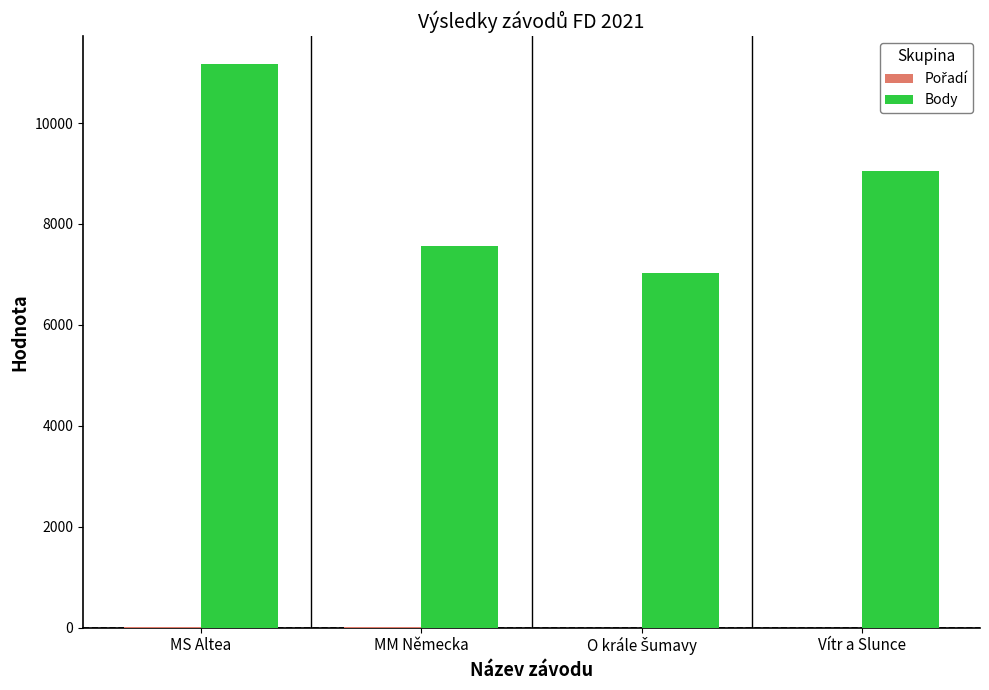

Which series changed the most between MS Altea and MM Německa?

Body